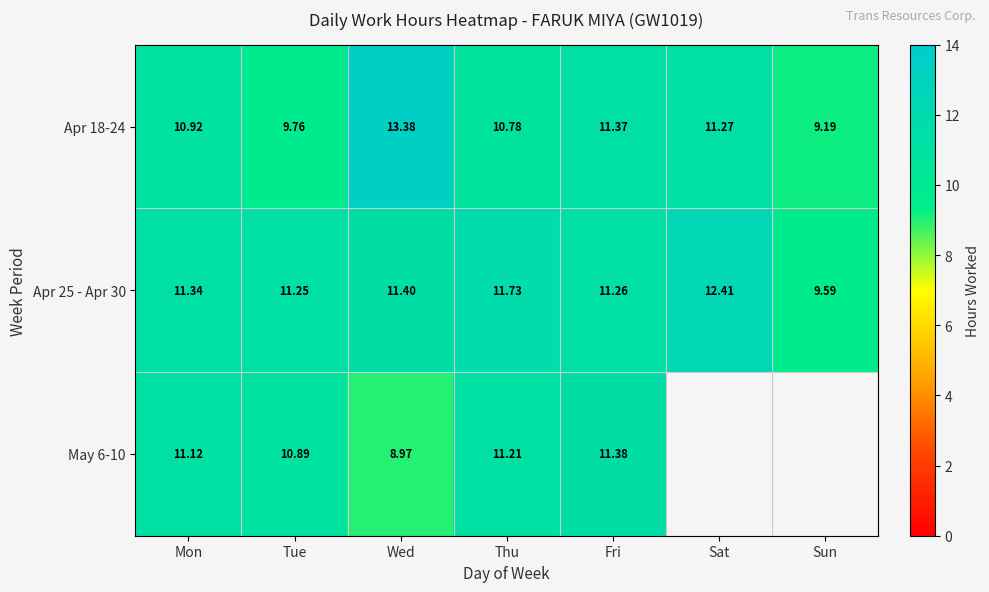

What is the difference between the highest and lowest values at Thu?

1.0